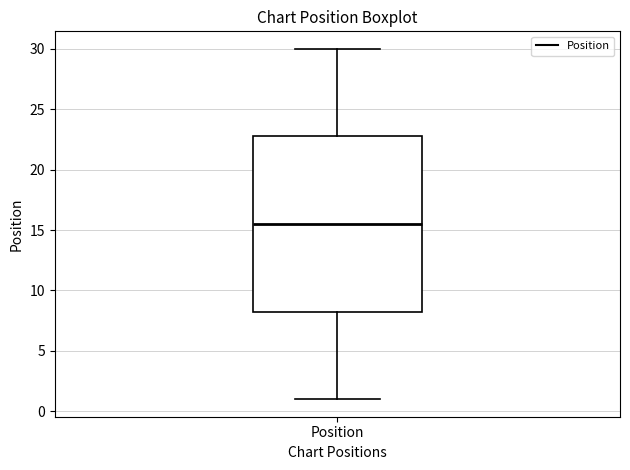

Read this box plot against the y-axis: the position of the median line, the range covered by the box, and the ends of both whiskers. The values are not printed on the chart, so give them approximately, as read against the axis.

median 15.5, box 8.5 to 23.0, whiskers 1.0 to 30.0